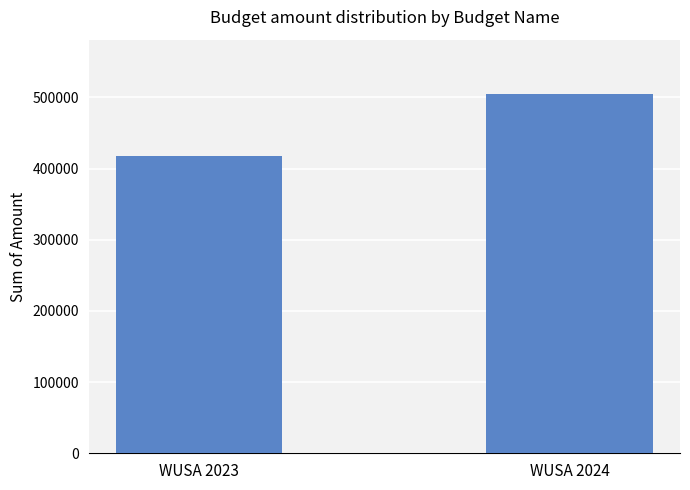

Reading left to right, what are all the values shown in this chart?

WUSA 2023=417355.1	WUSA 2024=505209.3